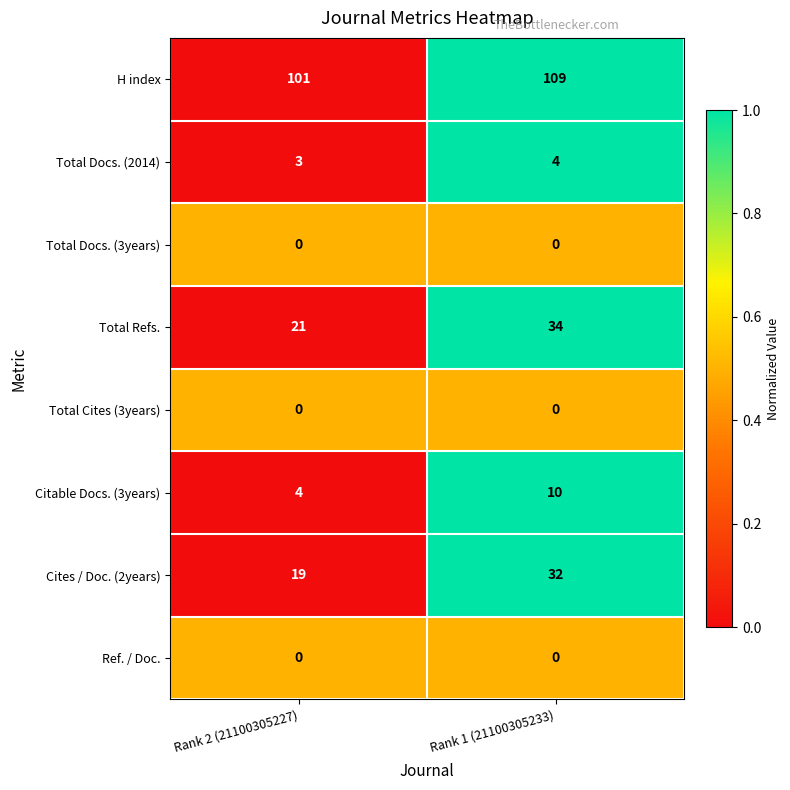

List the labels in order of Cites / Doc. (2years) value, largest first.

Rank 1 (21100305233), Rank 2 (21100305227)